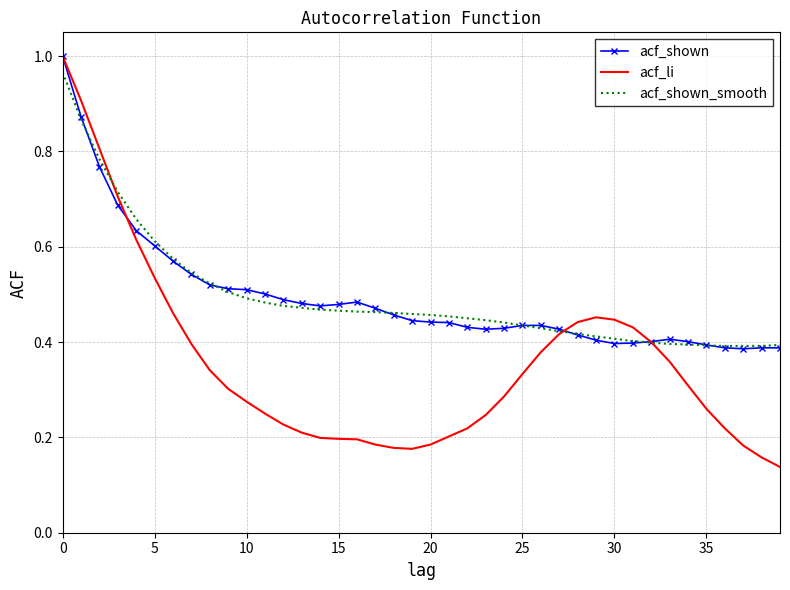

Which series has the widest spread of values?

acf_li